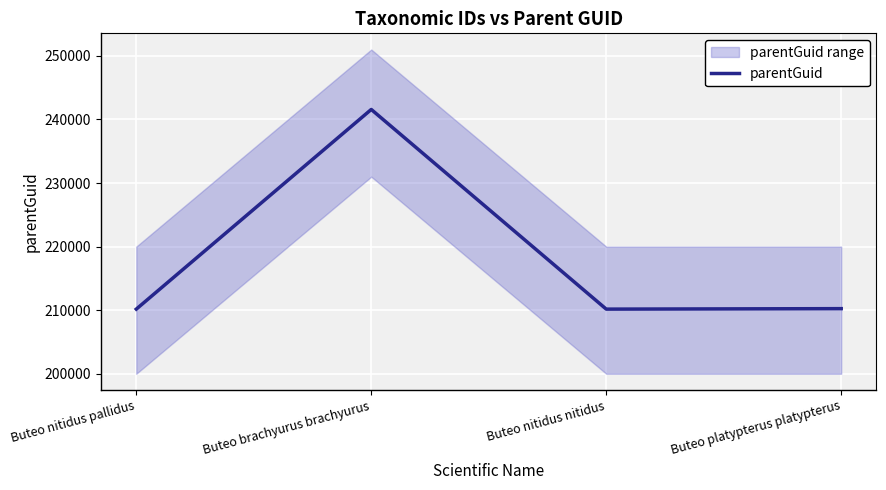

Which label corresponds to the smallest value in the chart?

Buteo nitidus pallidus